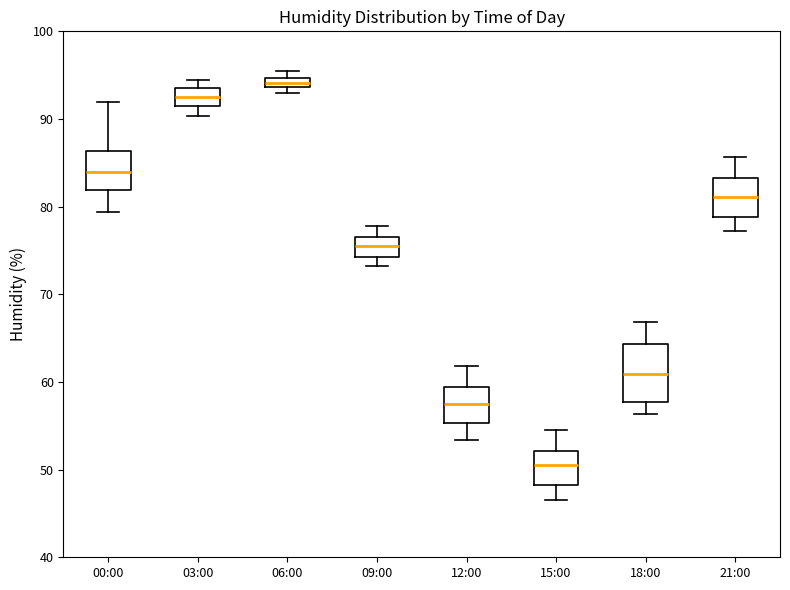

Which box has the highest median line?

06:00